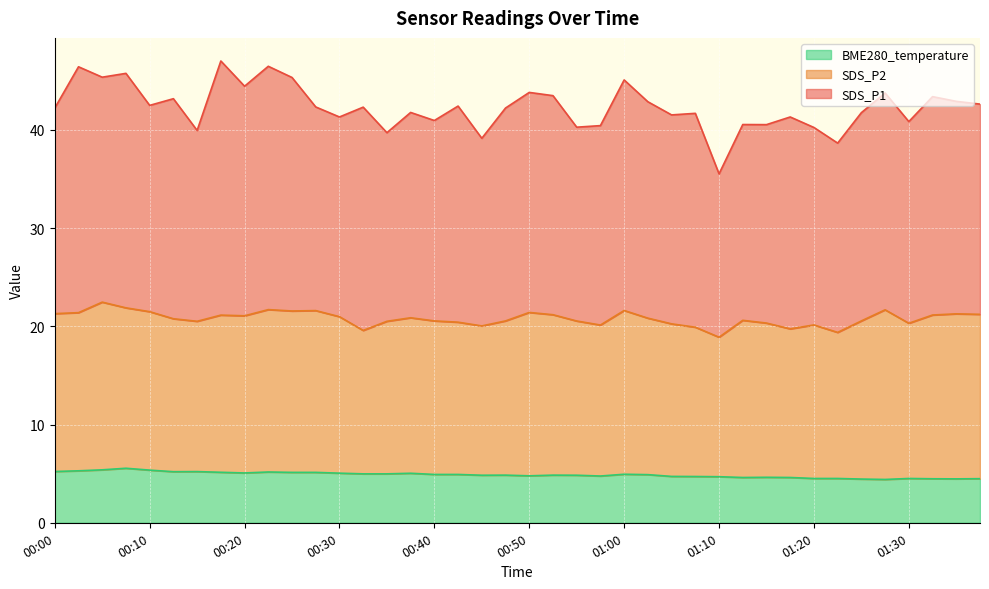

At how many categories does at least one series exceed 20?

33